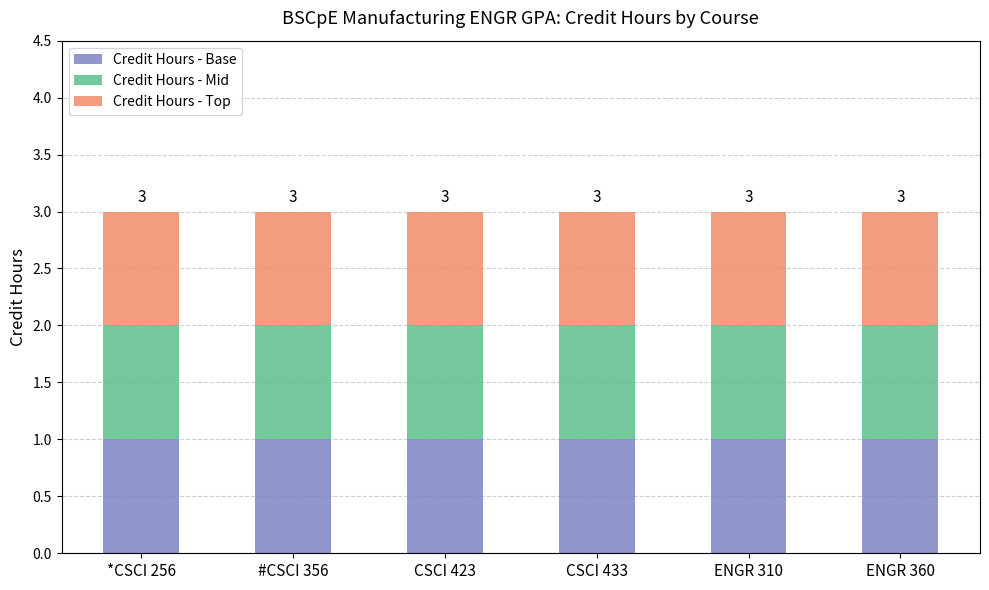

At which label is Credit Hours (Cr. Hr.) closest to 2?

*CSCI 256